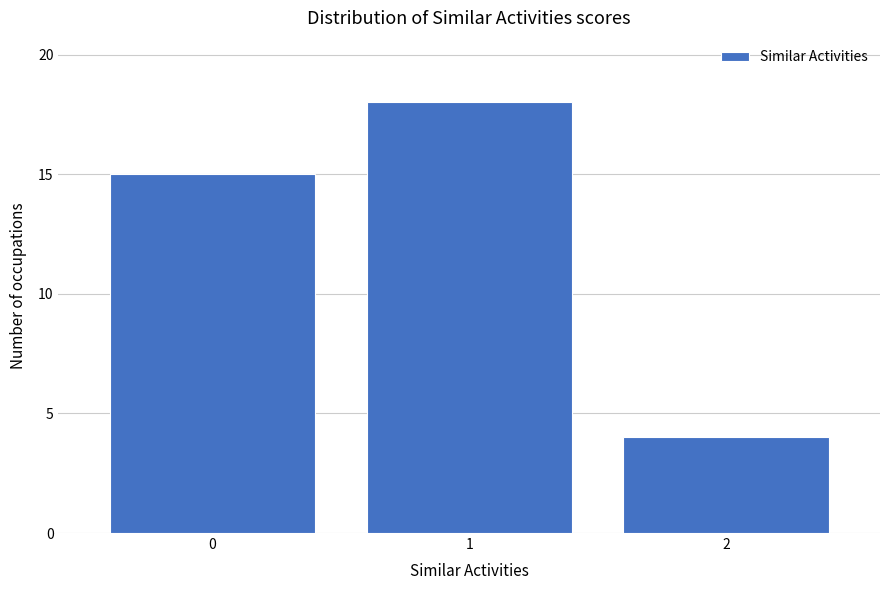

Reading left to right, transcribe all the data shown in this chart.

15	18	4